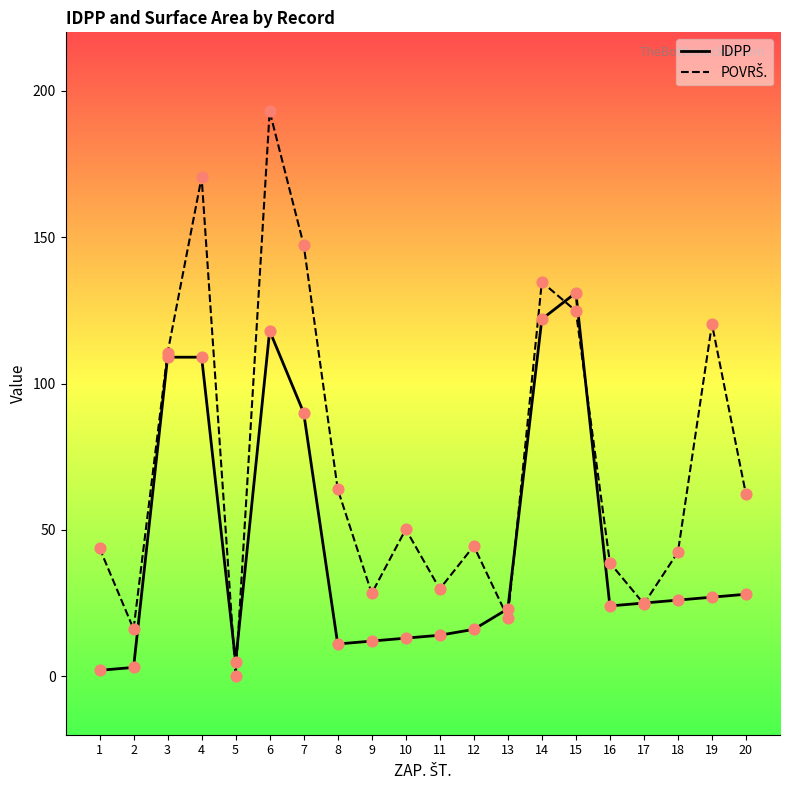

At which category is the sum across all series the highest?

6